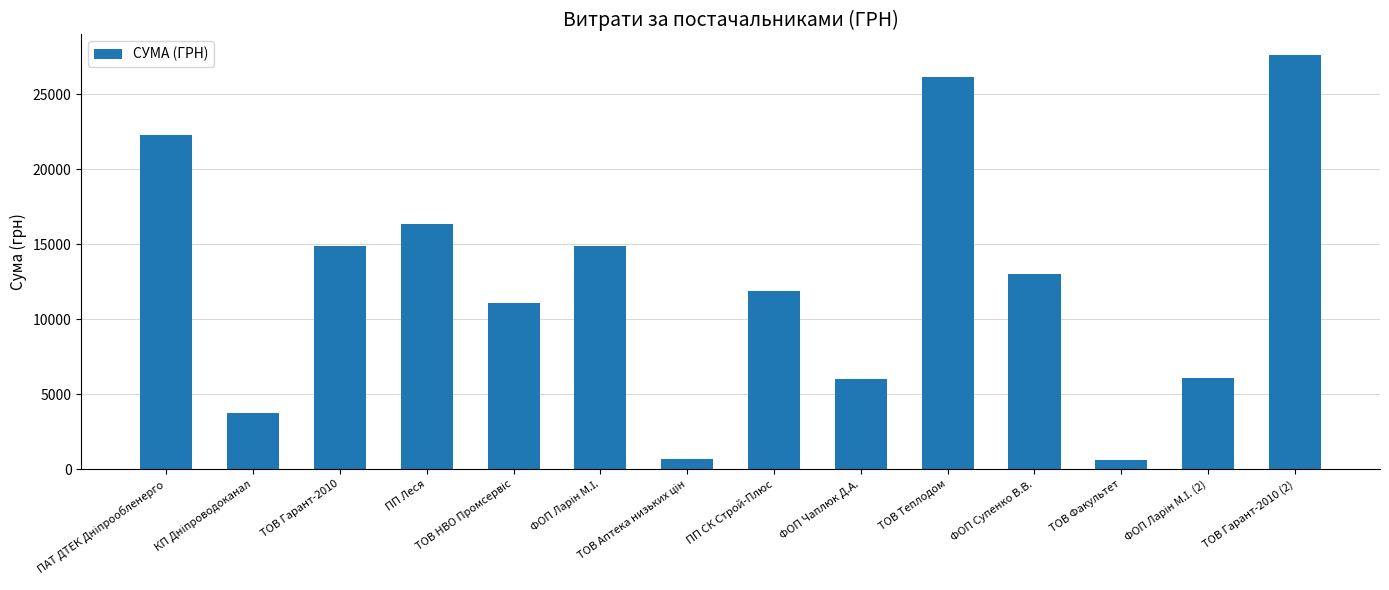

What is the greatest value displayed?

27588.9